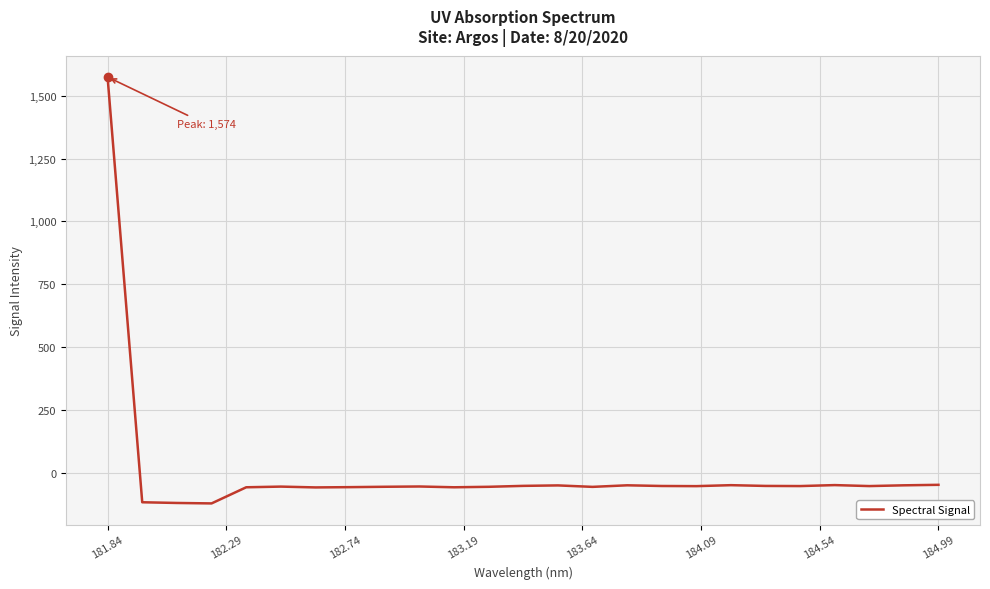

How many positive values are there?

1